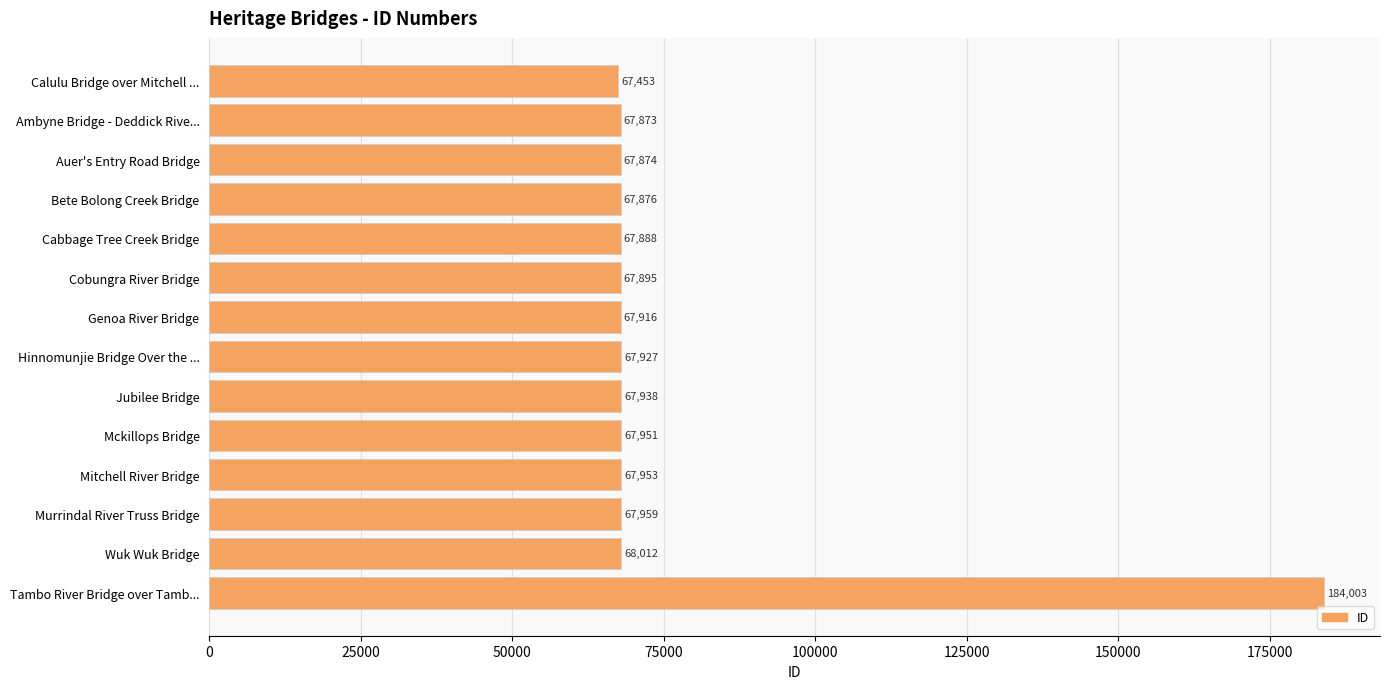

What is the label of the 4th bar from the bottom?

Mitchell River Bridge